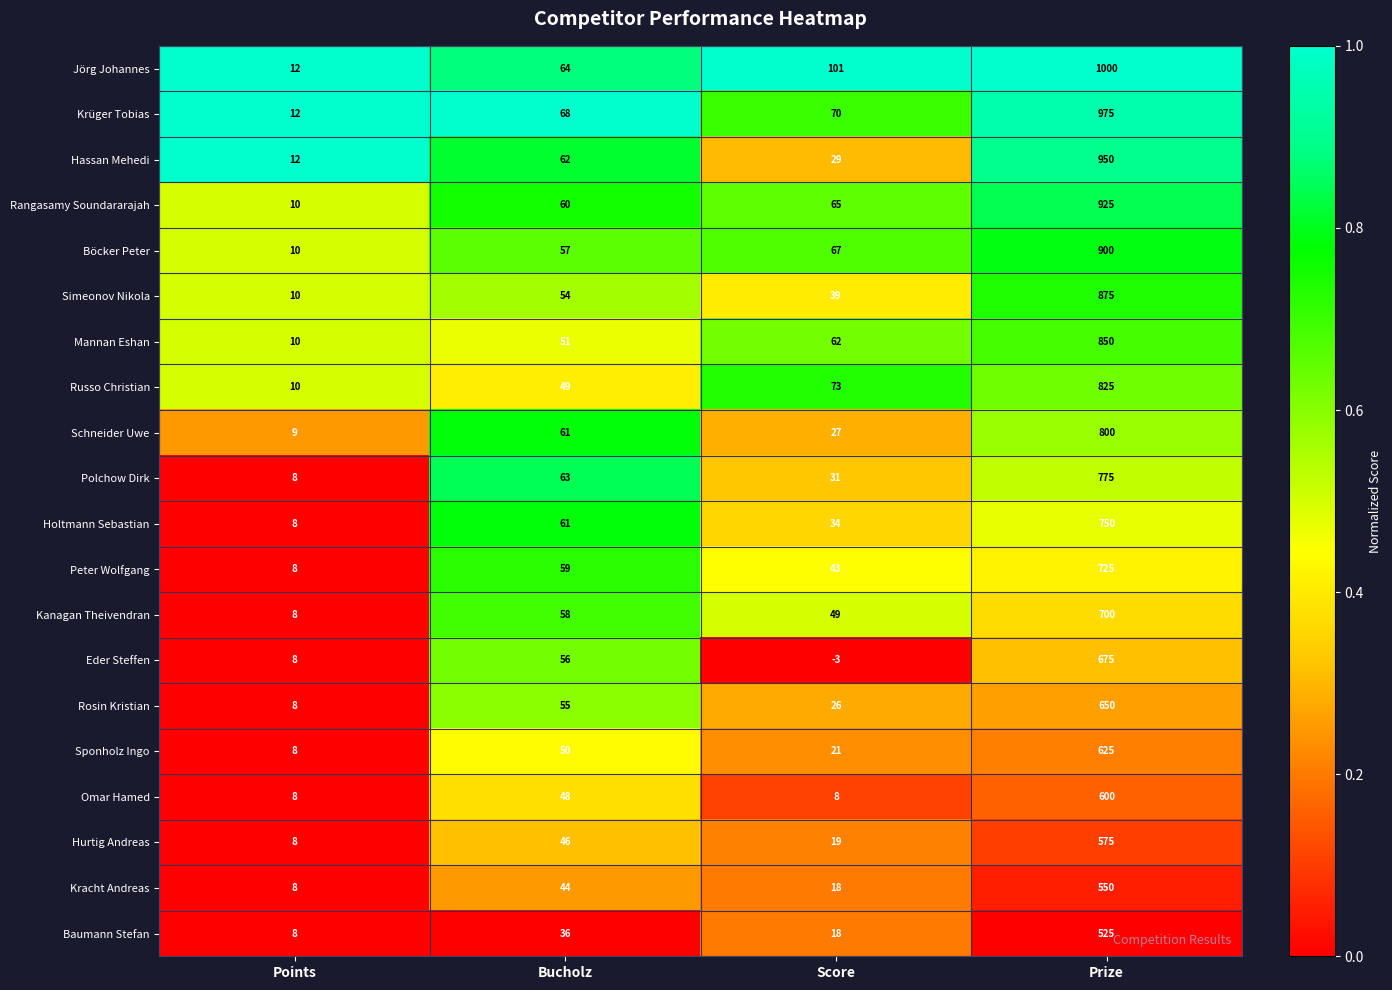

Count the number of data series in this chart.

20